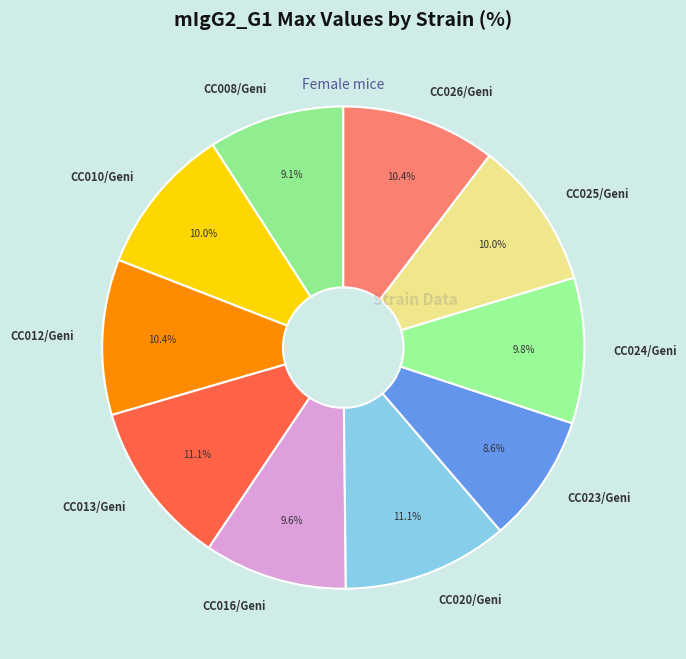

Count the number of slices in the pie.

10